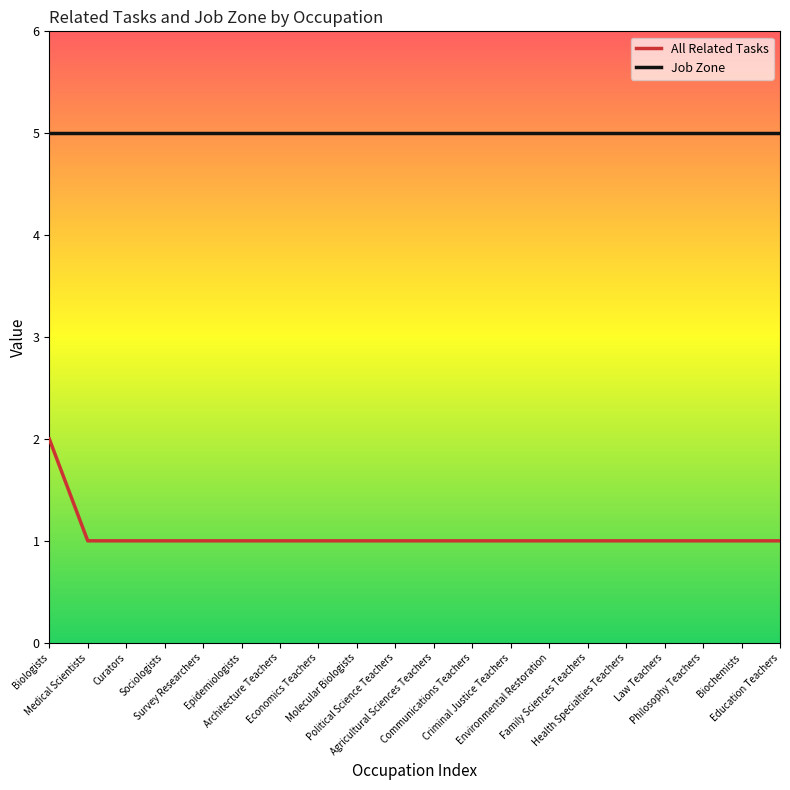

What is the total value across all series at Economics Teachers?

6